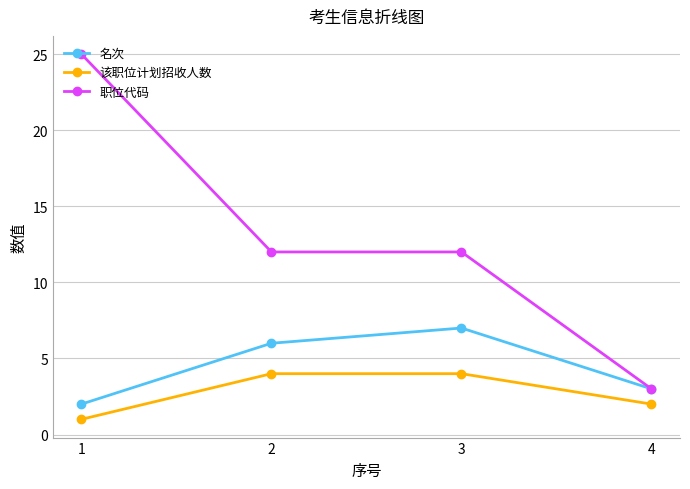

What is the value of the 名次 point at the 2nd from the left?

6